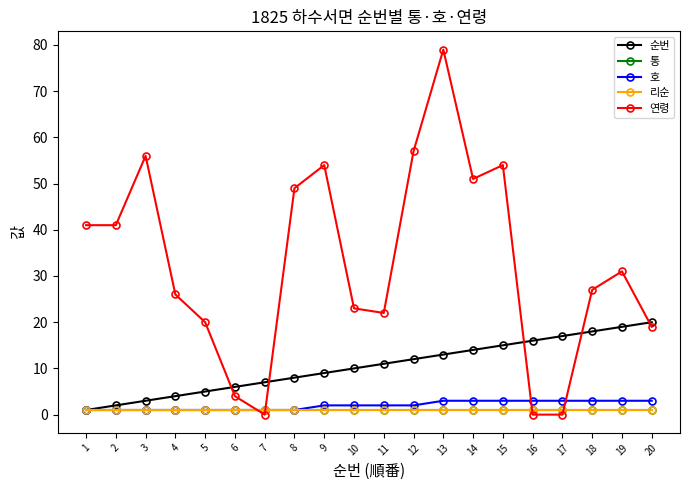

Reading right to left, transcribe all the data shown in this chart.

순번: 20=20	19=19	18=18	17=17	16=16	15=15	14=14	13=13	12=12	11=11	10=10	9=9	8=8	7=7	6=6	5=5	4=4	3=3	2=2	1=1
통: 20=1	19=1	18=1	17=1	16=1	15=1	14=1	13=1	12=1	11=1	10=1	9=1	8=1	7=1	6=1	5=1	4=1	3=1	2=1	1=1
호: 20=3	19=3	18=3	17=3	16=3	15=3	14=3	13=3	12=2	11=2	10=2	9=2	8=1	7=1	6=1	5=1	4=1	3=1	2=1	1=1
리순: 20=1	19=1	18=1	17=1	16=1	15=1	14=1	13=1	12=1	11=1	10=1	9=1	8=1	7=1	6=1	5=1	4=1	3=1	2=1	1=1
연령: 20=19	19=31	18=27	17=0	16=0	15=54	14=51	13=79	12=57	11=22	10=23	9=54	8=49	7=0	6=4	5=20	4=26	3=56	2=41	1=41